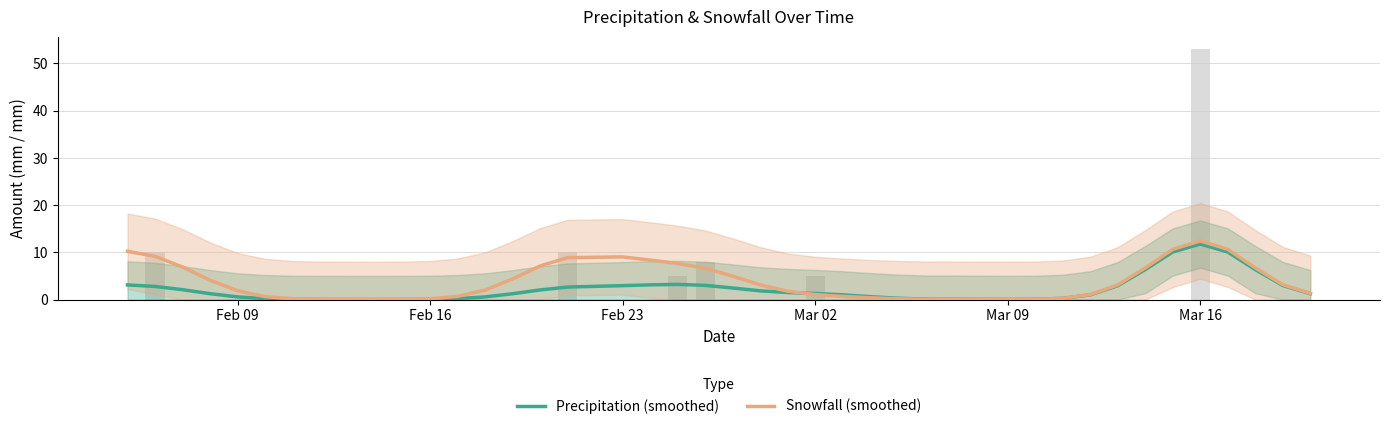

The value of Precipitation (smoothed) at 36 is 5.3. True or false?

False